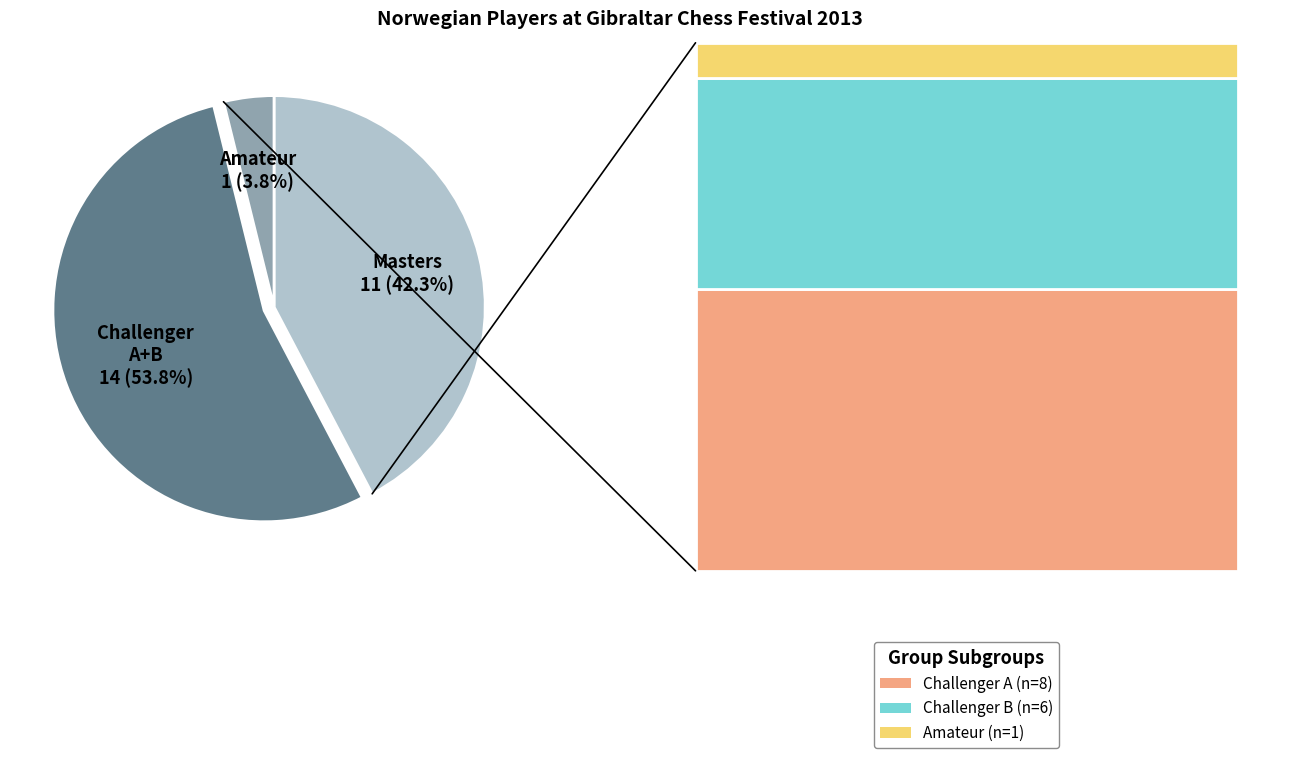

Is there any slice that represents more than half of the pie?

Yes